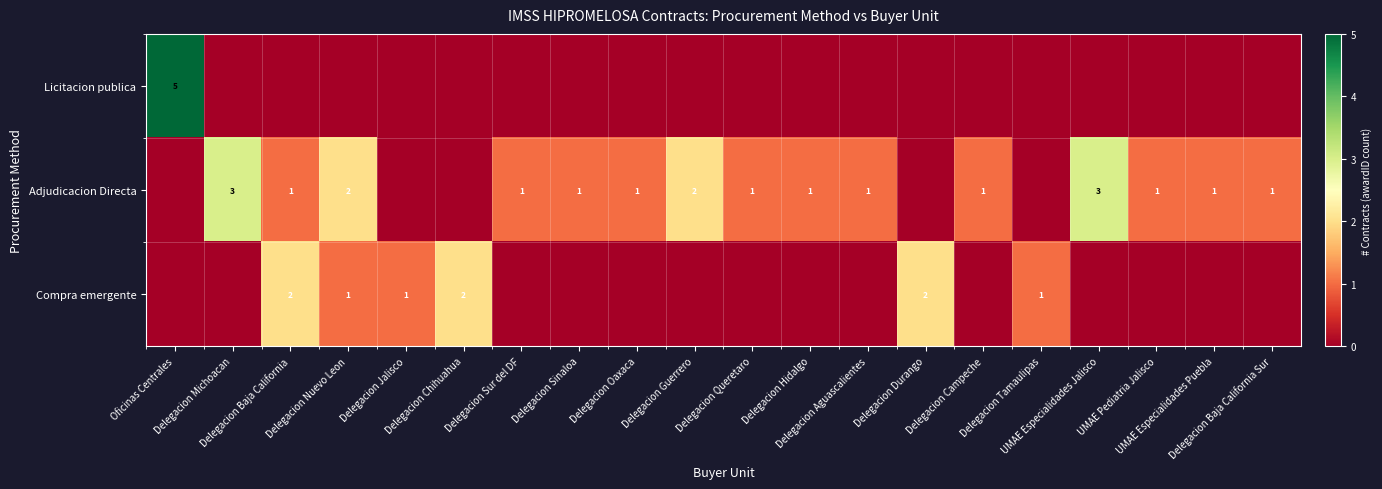

What is the maximum value shown in the chart?

5